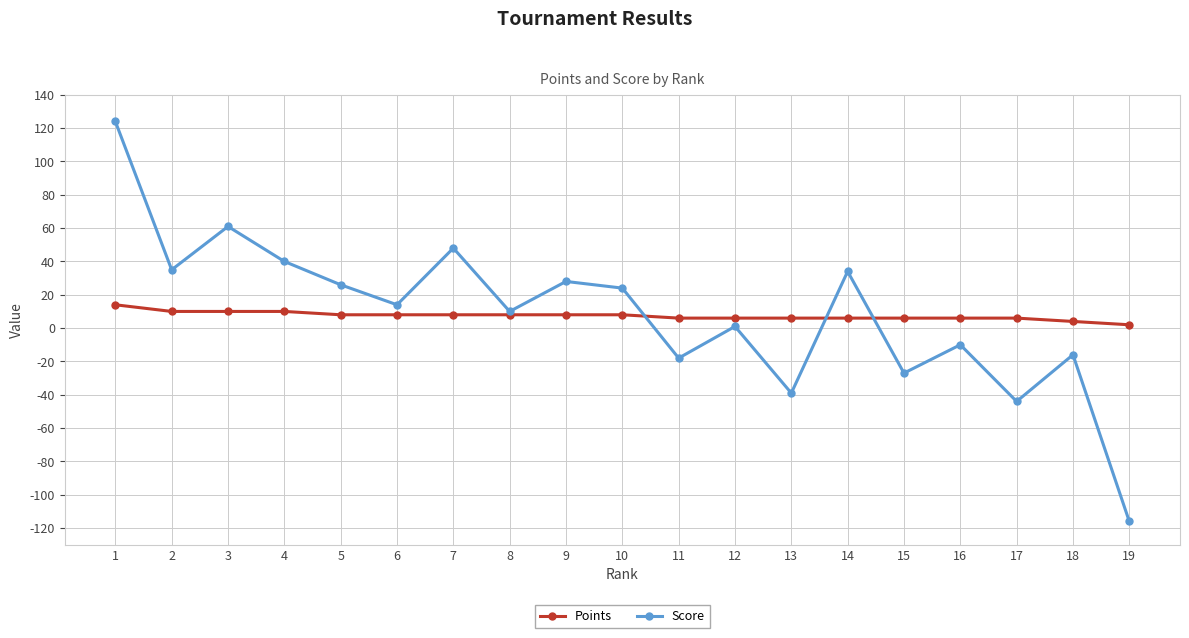

At which category does the chart reach its minimum across all series?

19